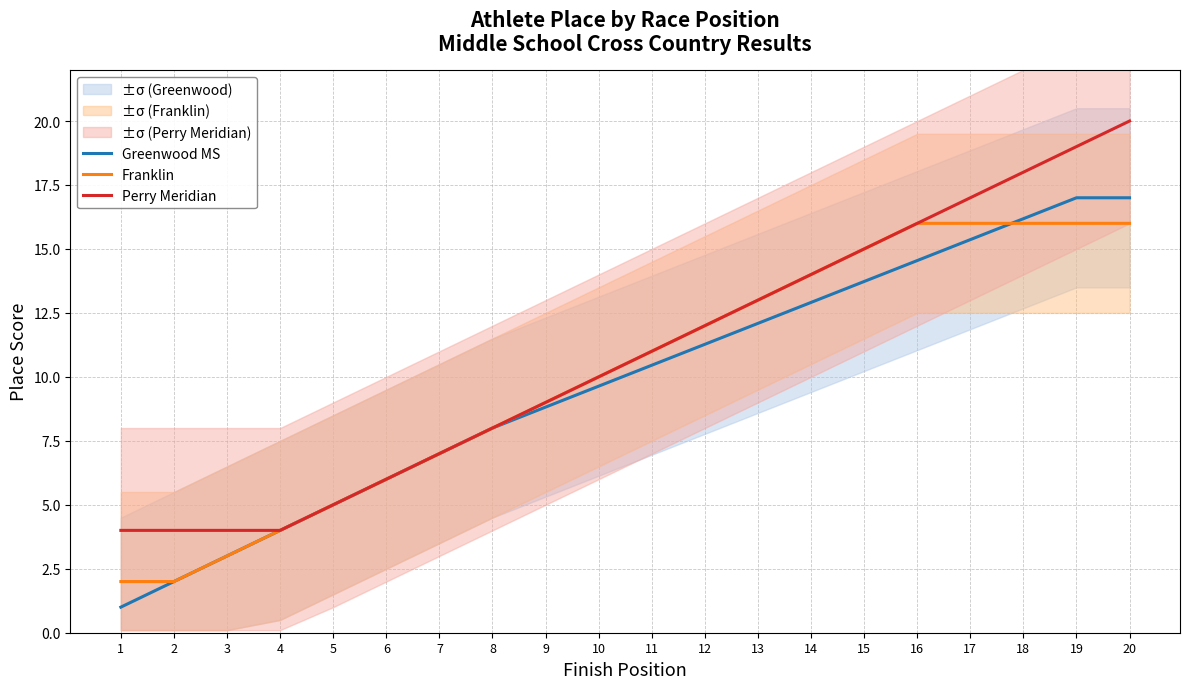

The Perry Meridian series shows 2.5 at 5. True or false?

False